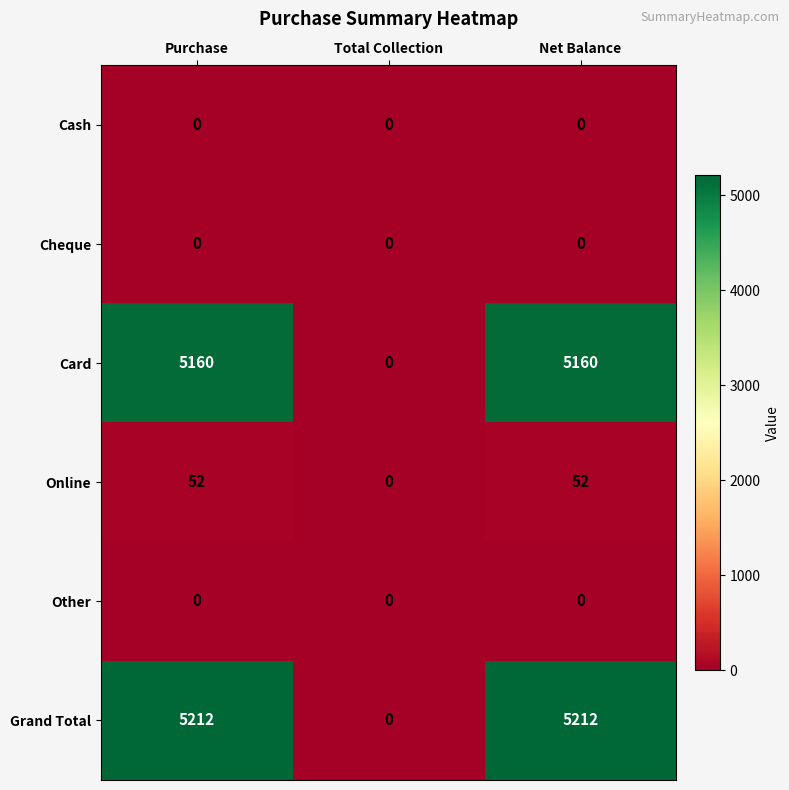

How many categories are shown in the chart?

3